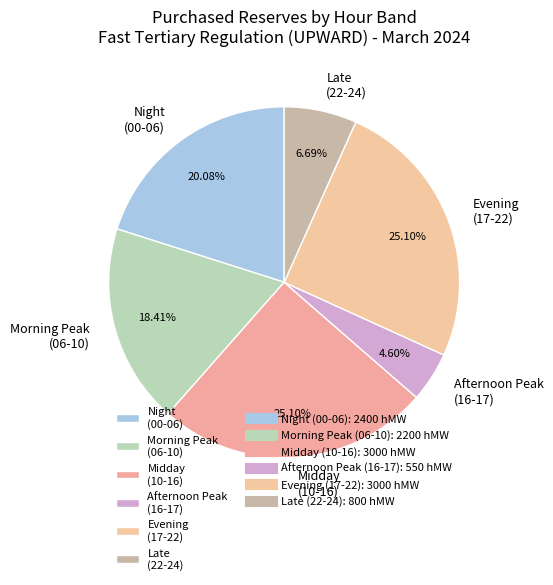

How many slices are in this pie chart?

6